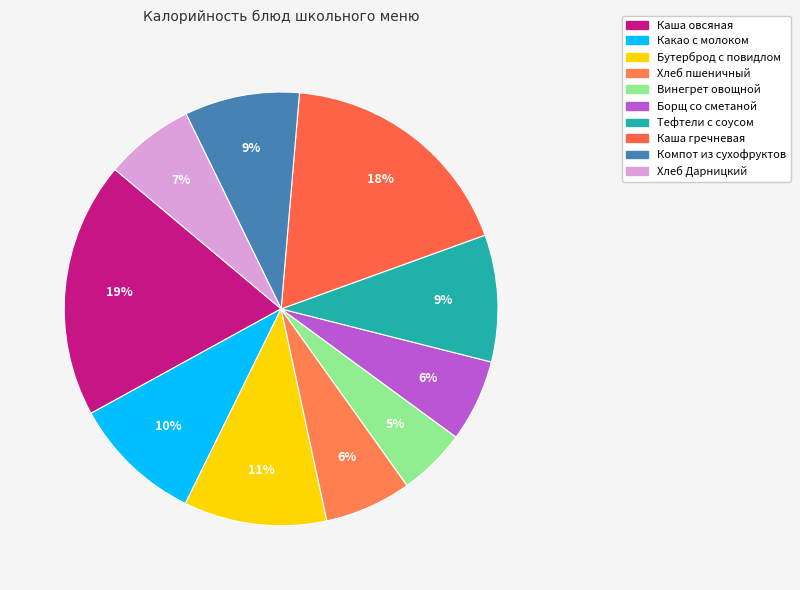

Count the number of slices in the pie.

10